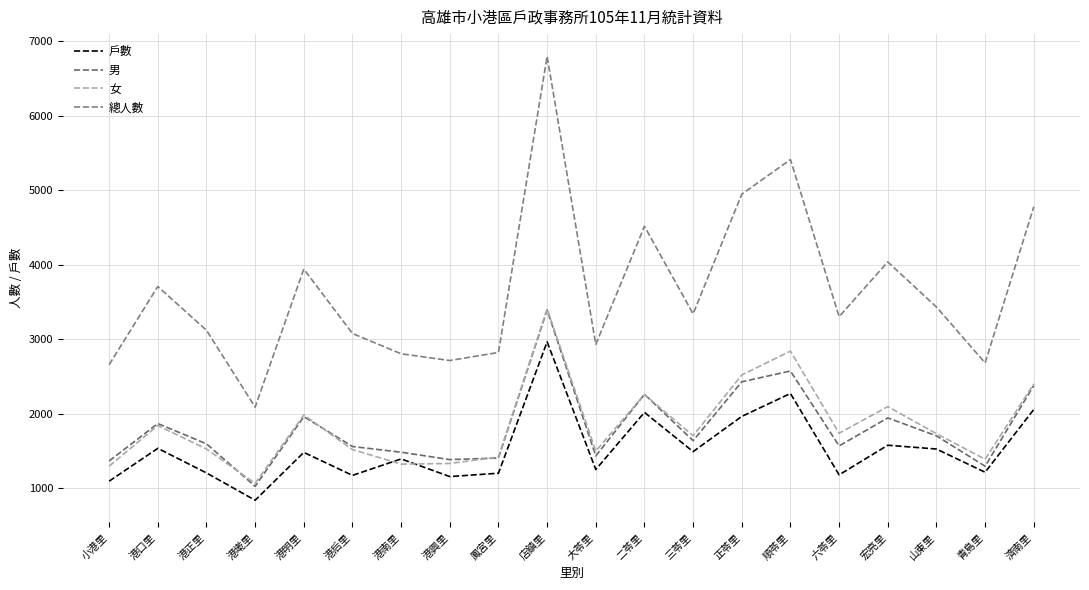

What is the average value of the 女 series?

1844